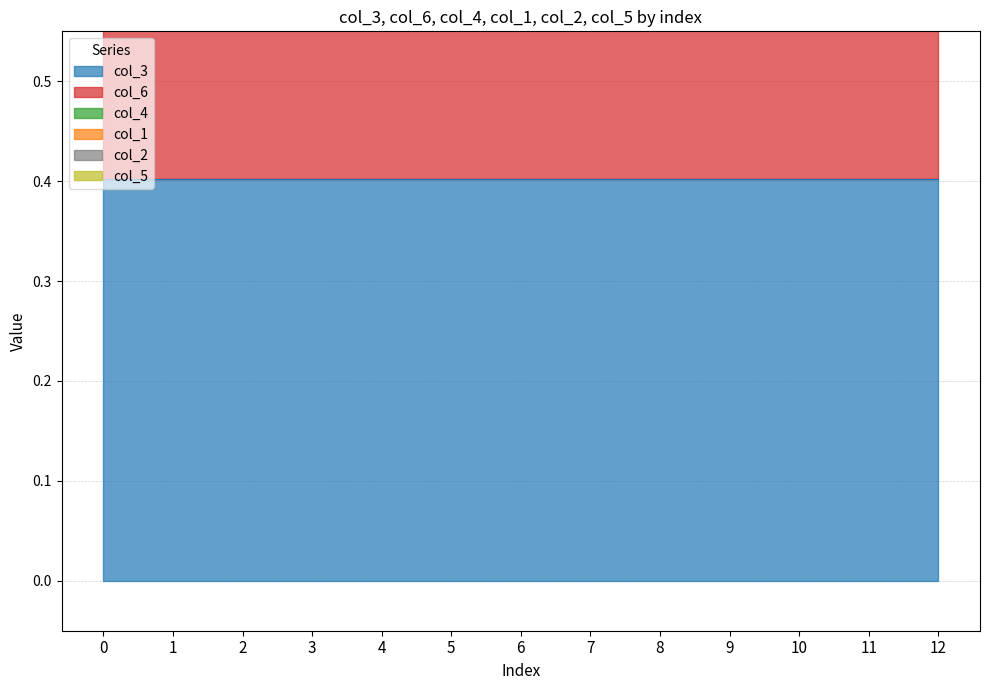

What is the minimum value for col_3?

0.4